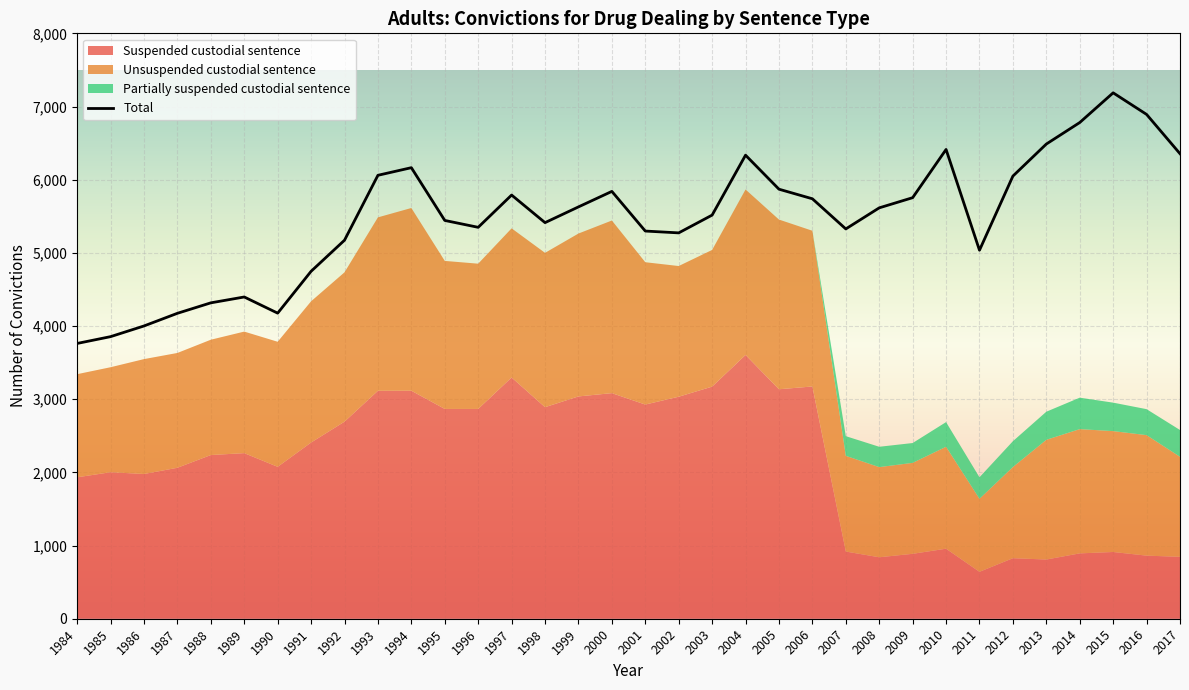

What is the total value across all series at 2012?

8475